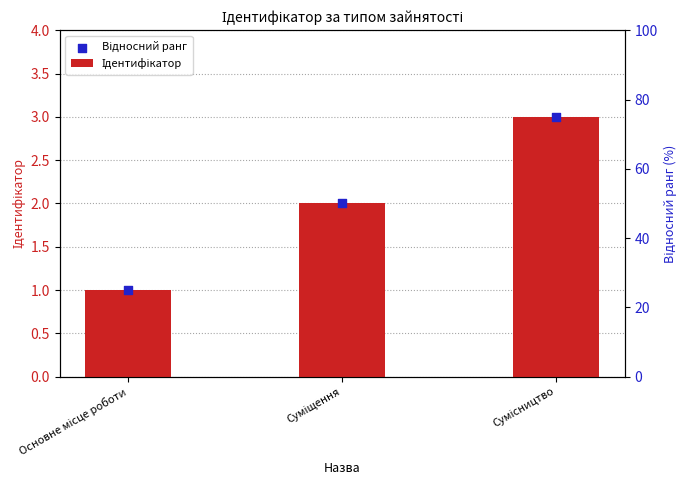

What is the total value across all series at Основне місце роботи?

2